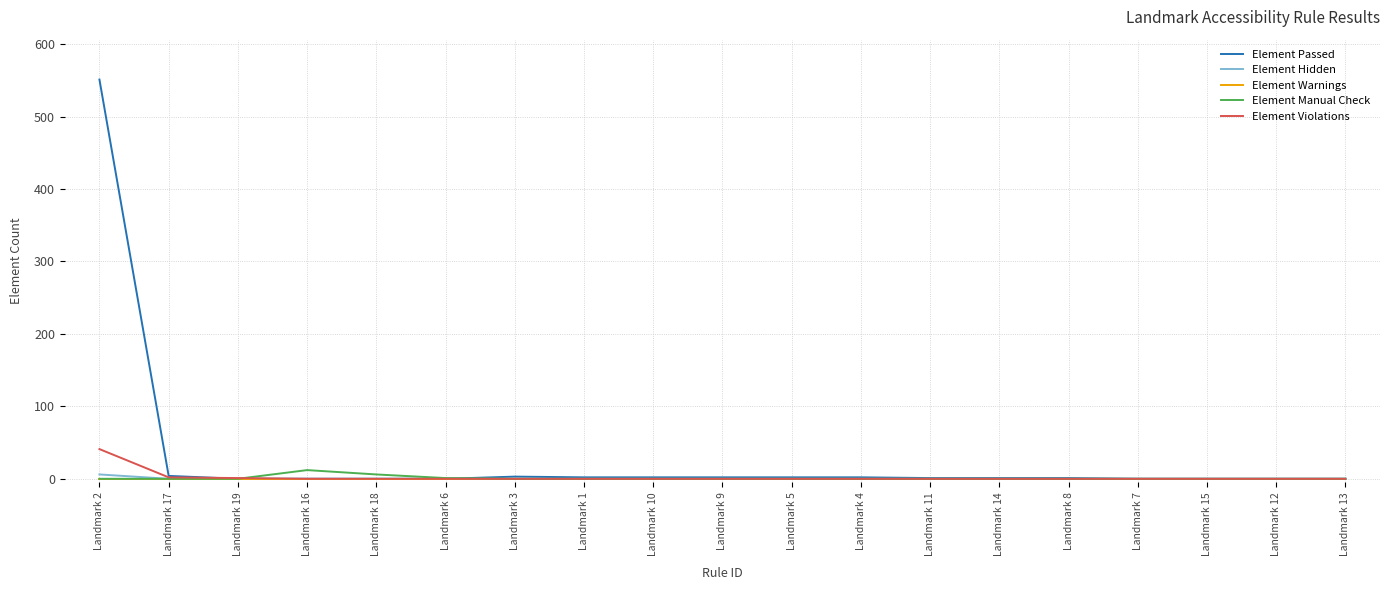

What is the maximum value for Element Passed?

551